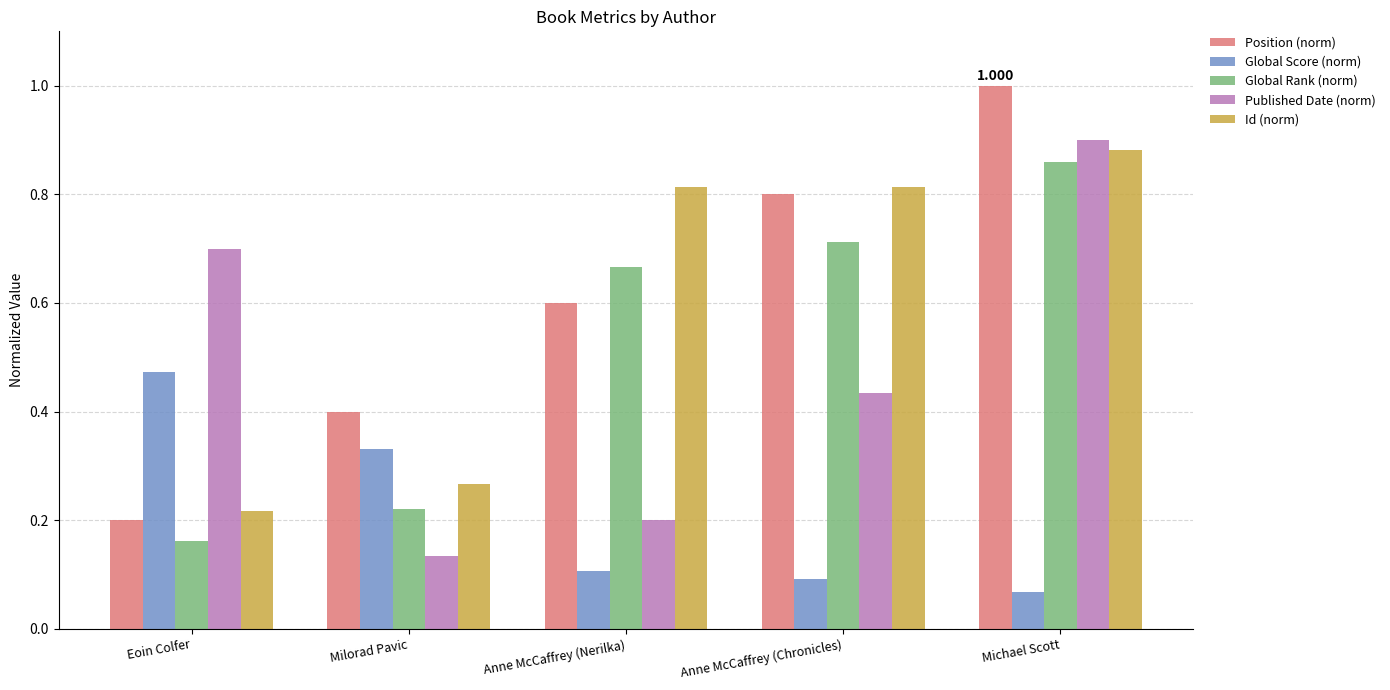

Rank the series by their maximum value, from lowest to highest.

Global Score (norm), Global Rank (norm), Id (norm), Published Date (norm), Position (norm)